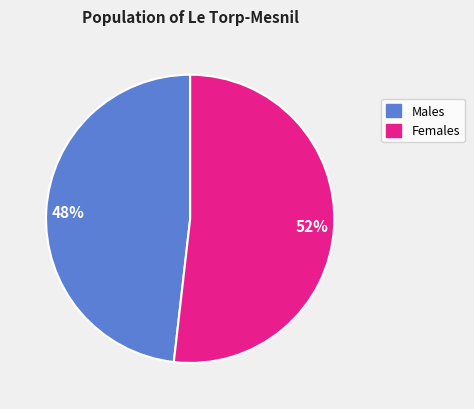

Is there a majority slice in this chart?

Yes